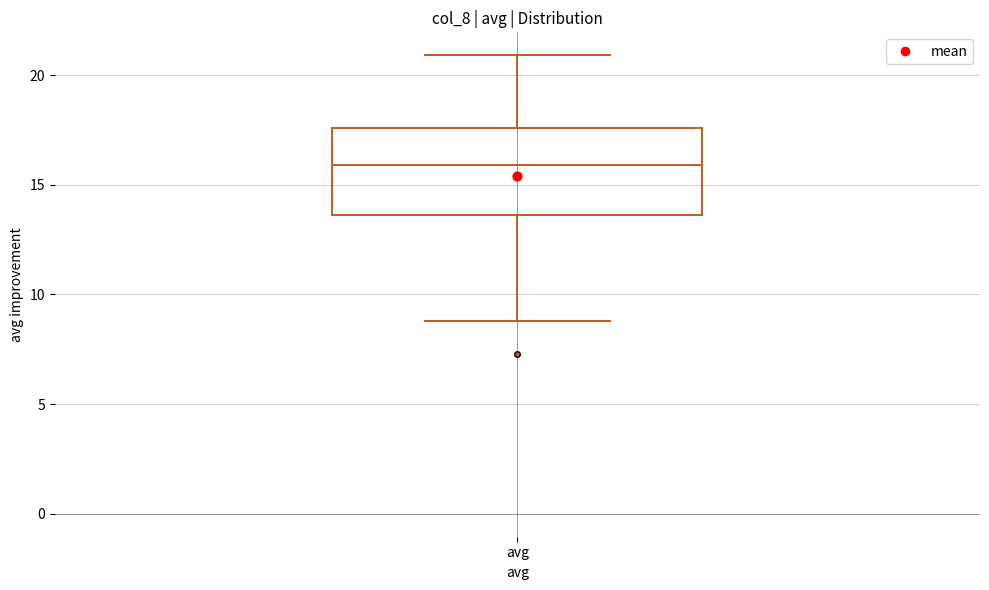

Where is the upper edge of the box for avg on the y-axis? The values are not printed on the chart, so give them approximately, as read against the axis.

17.5